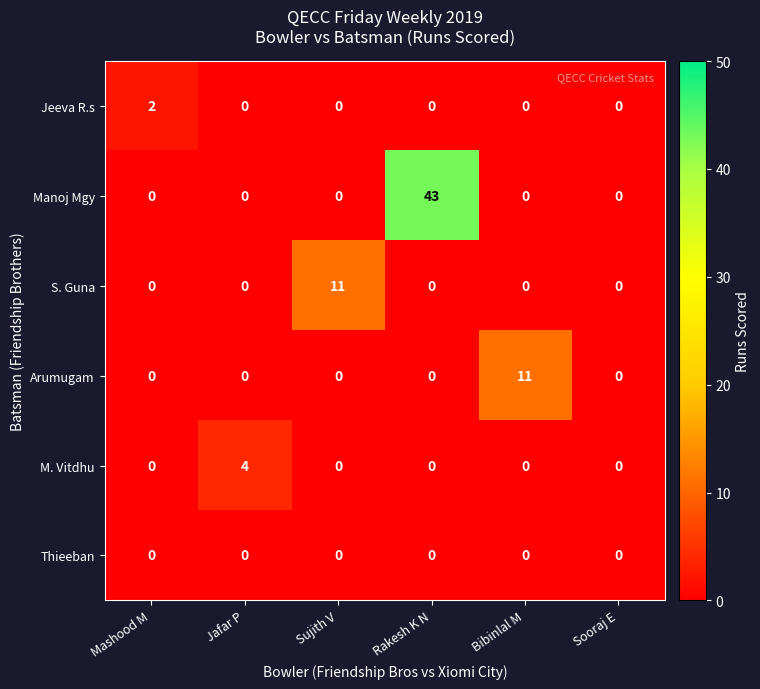

At how many categories does at least one series exceed 9?

3